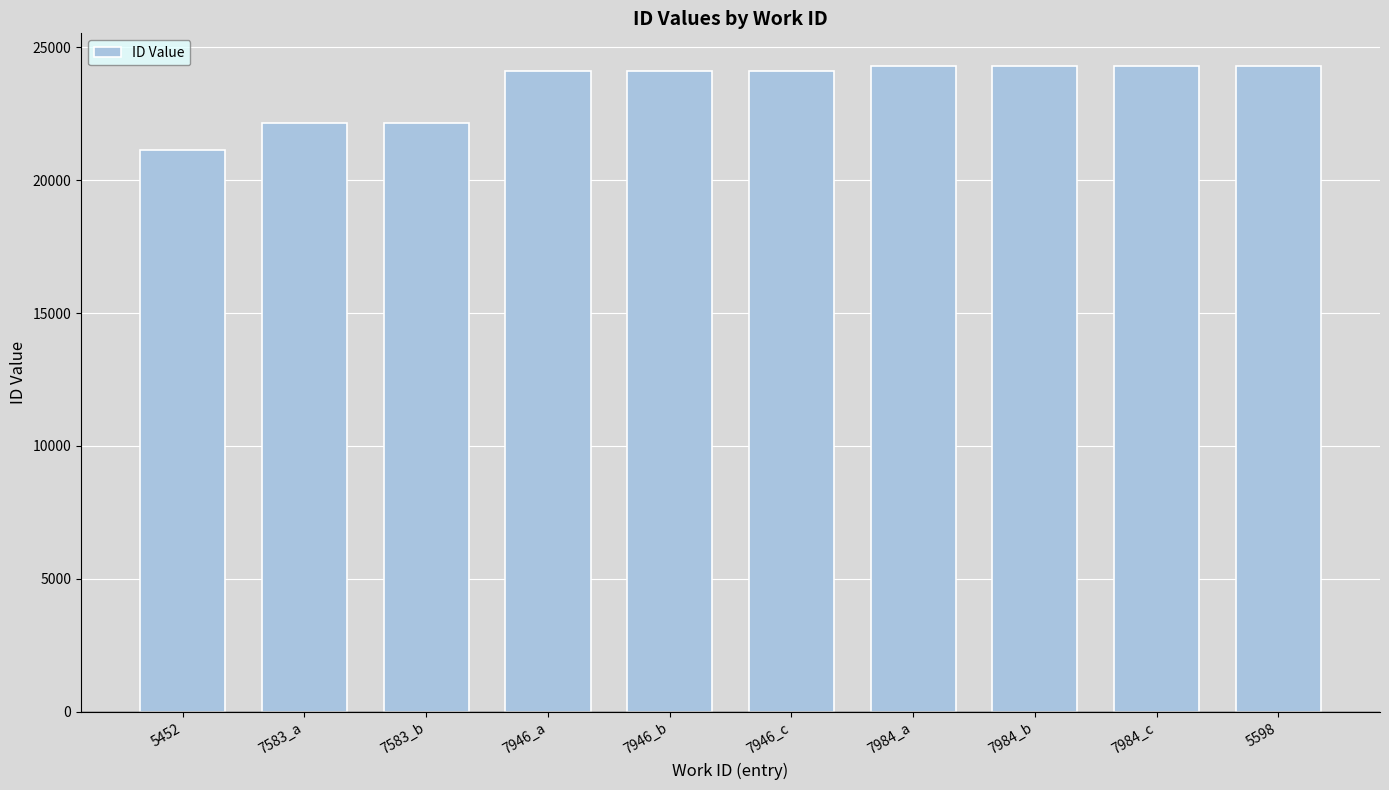

What is the greatest value displayed?

24306